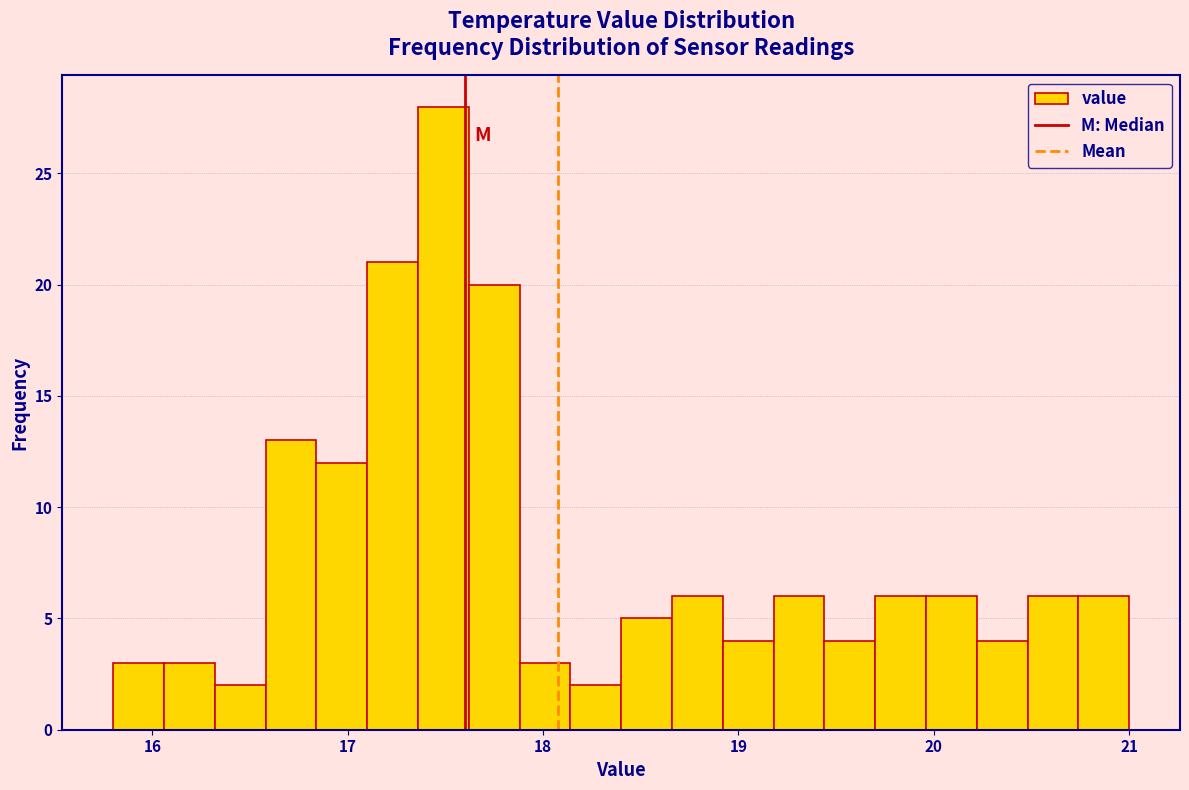

Around what value on the x-axis is the tallest bar? Give the approximate position of its centre, as read against the axis.

17.5